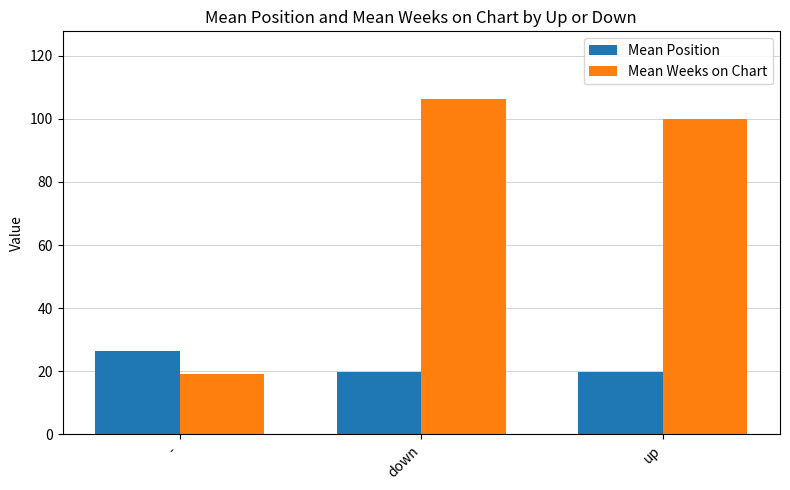

What is the label of the 1st bar from the left?

-